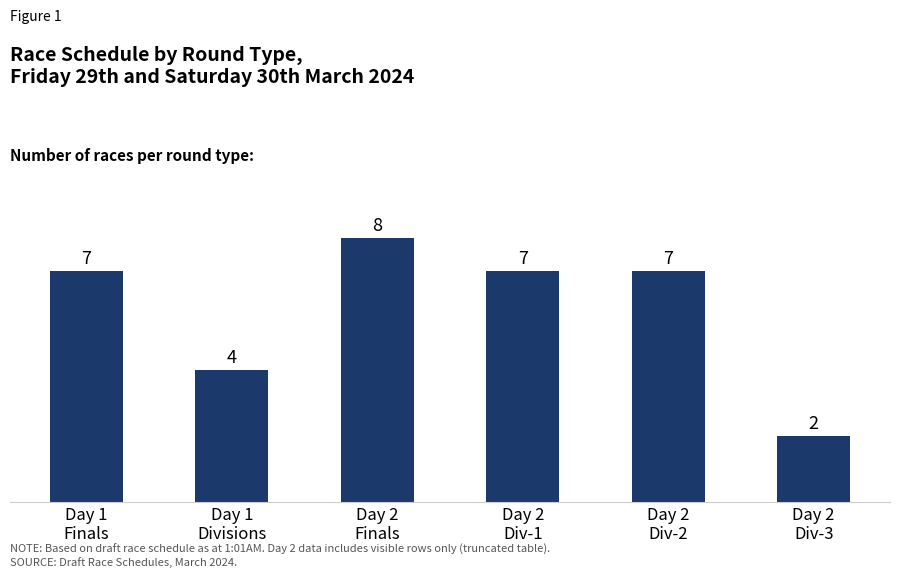

Reading right to left, list all the values displayed in this chart.

Day 2
Div-3=2	Day 2
Div-2=7	Day 2
Div-1=7	Day 2
Finals=8	Day 1
Divisions=4	Day 1
Finals=7